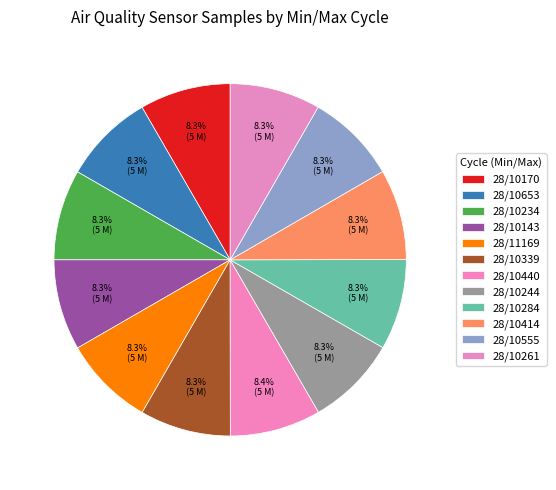

To the nearest percent, what is the combined percentage of 28/10143 and 28/10170?

17%